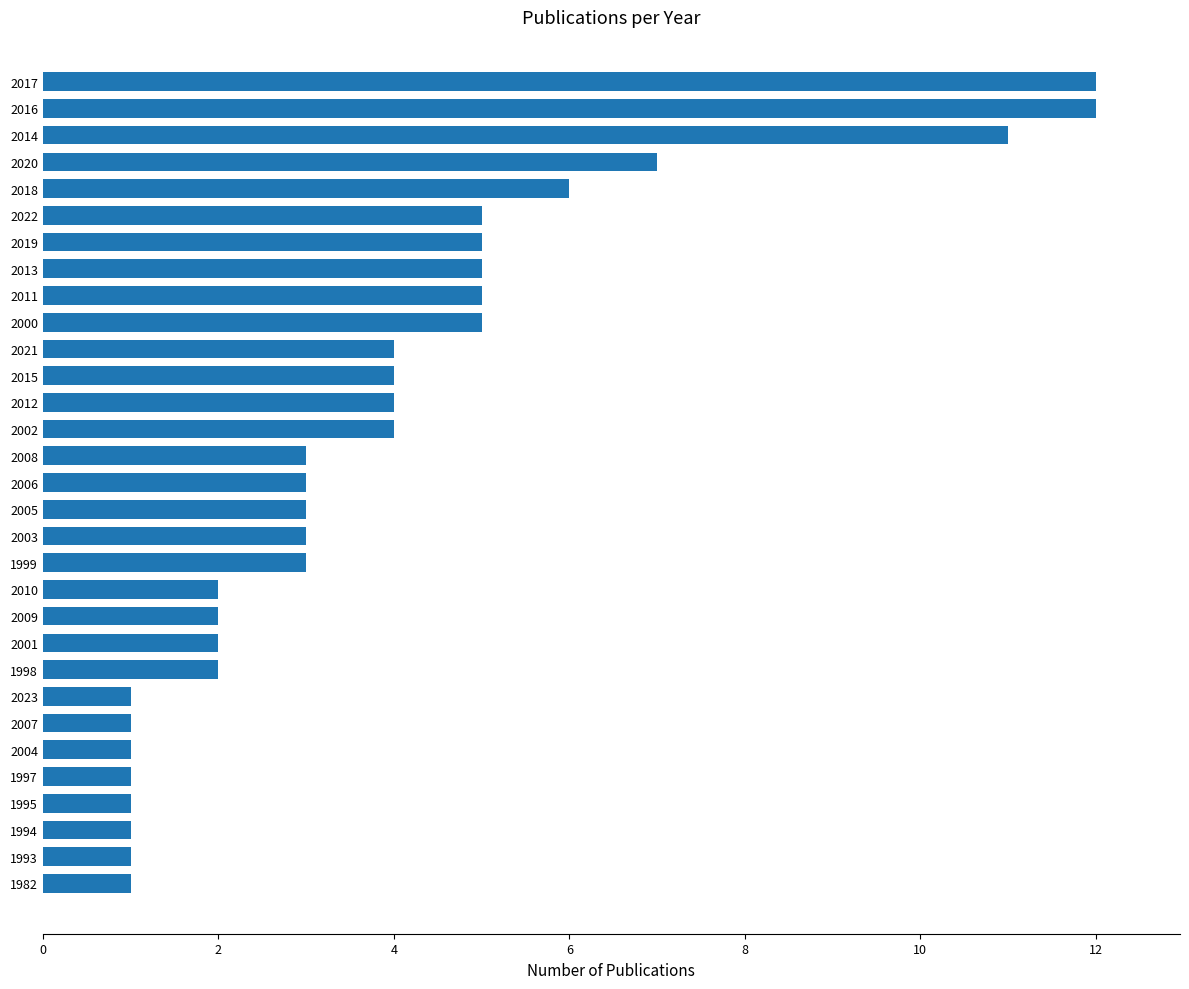

Which has a higher value, 2006 or 2023?

2006